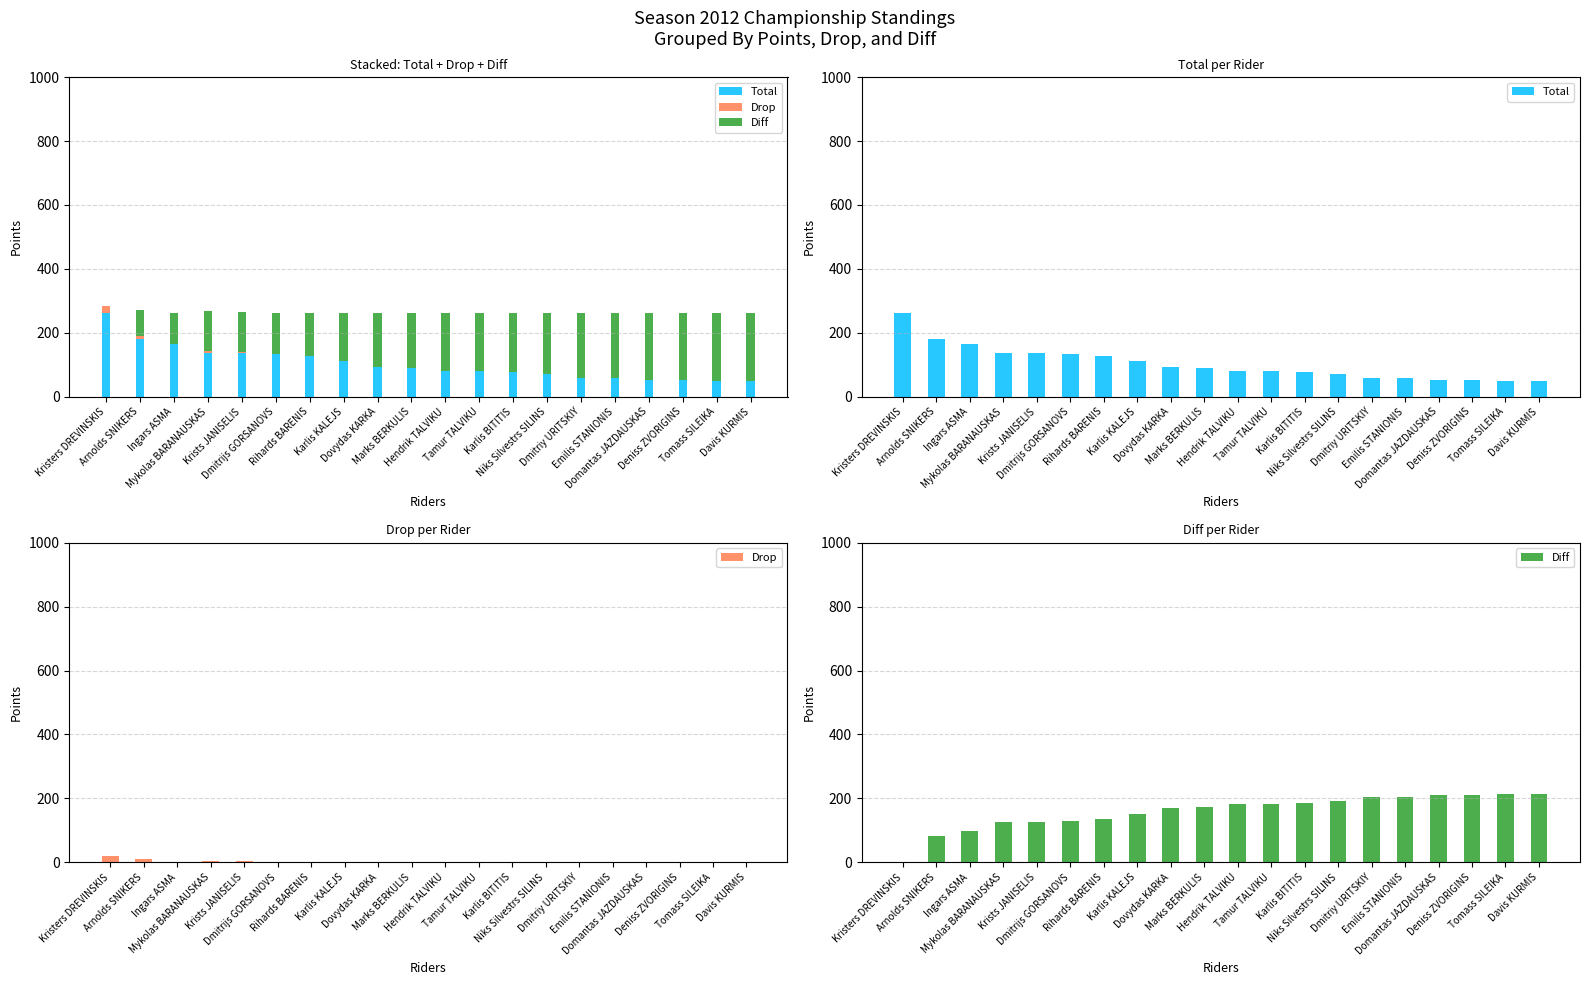

True or false: Total has a value of 68 at Deniss ZVORIGINS.

False